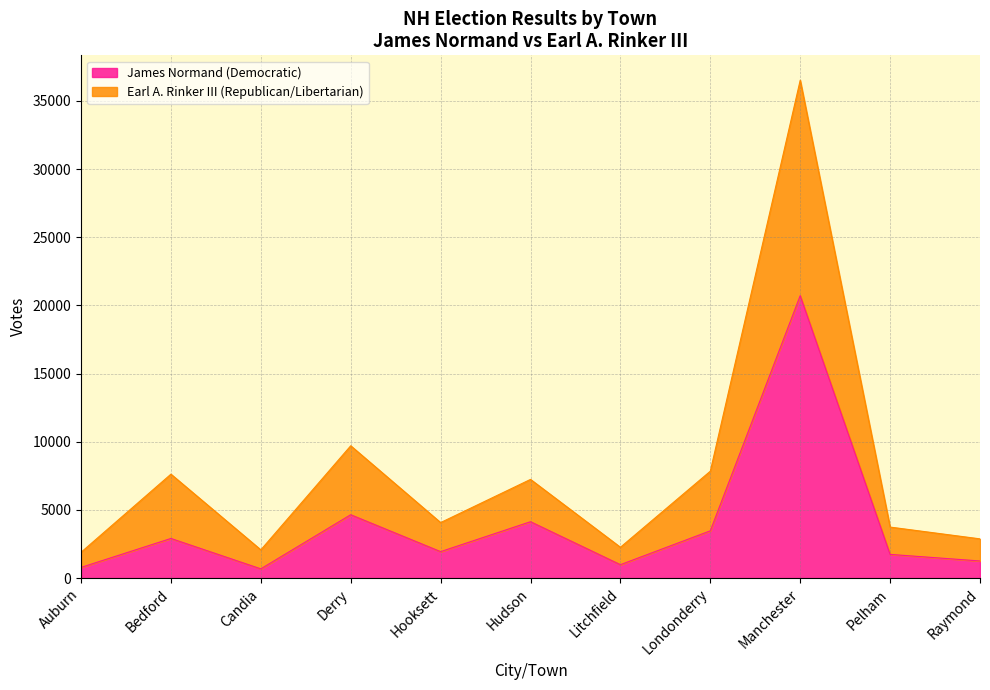

How many lines are shown in the chart?

2